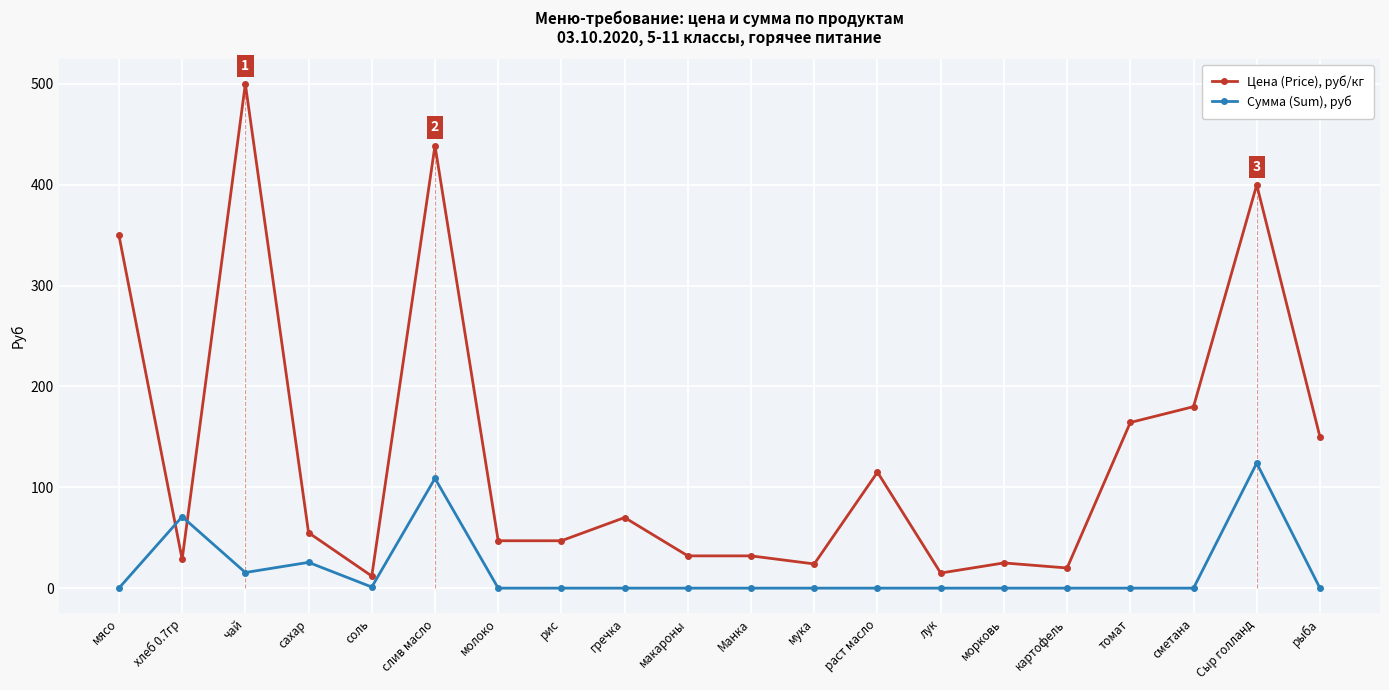

How many positive values does the Сумма (Sum), руб series have?

6